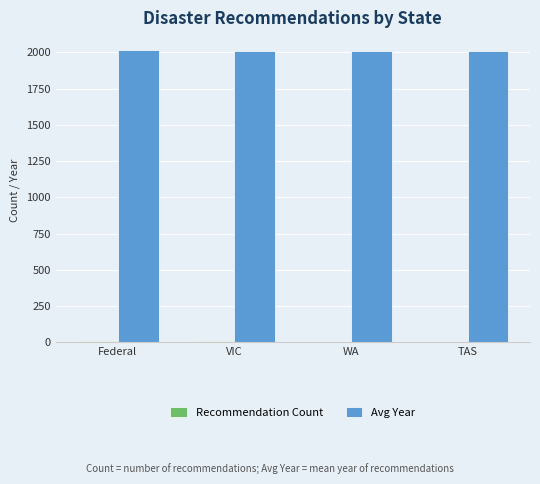

What is the greatest value displayed?

2013